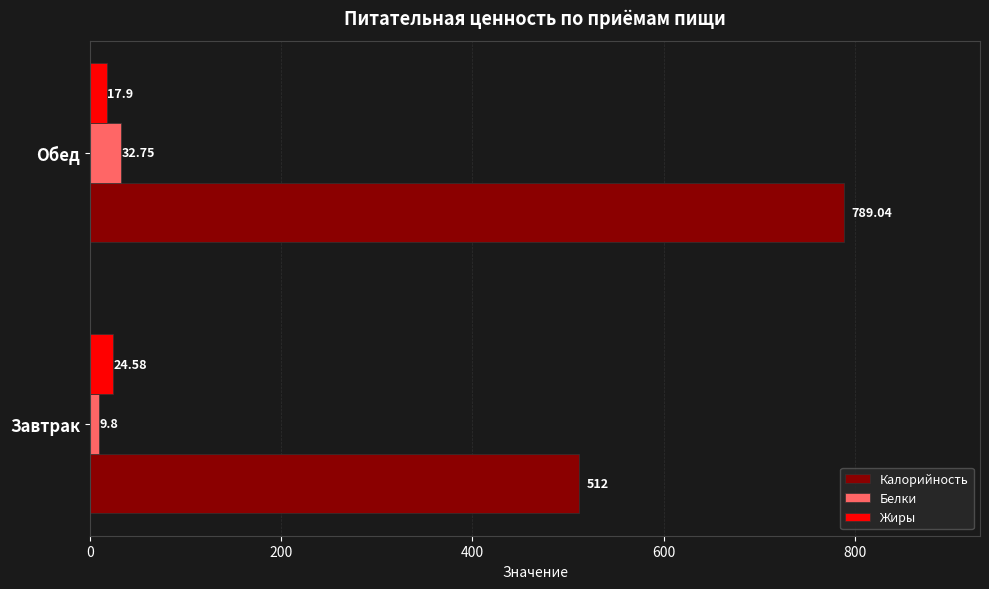

At which label is Калорийность closest to 650?

Завтрак